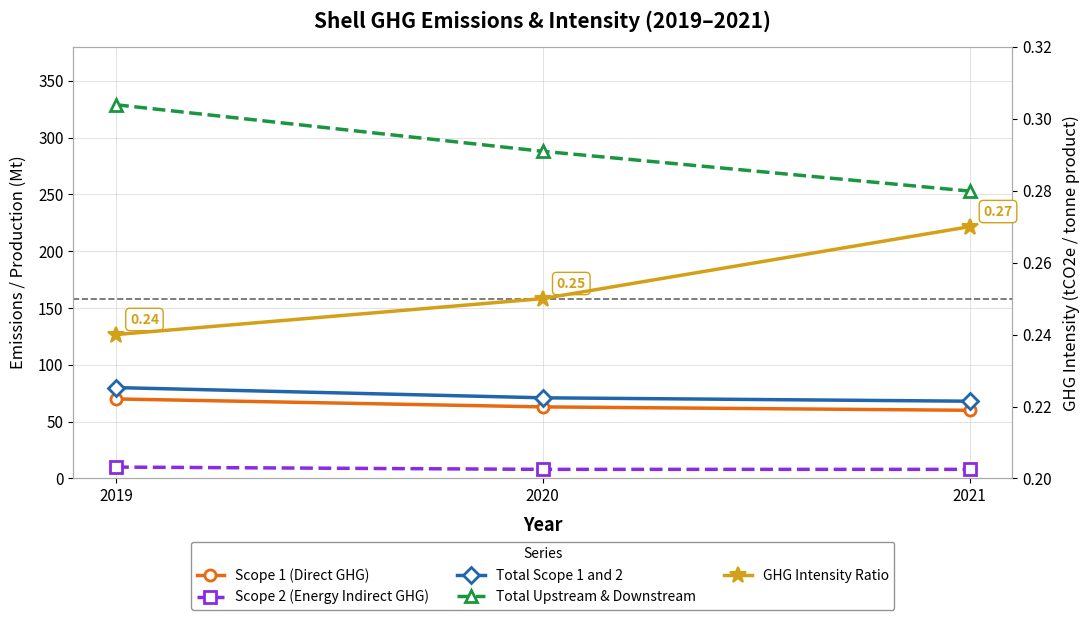

The Scope 2 (Energy Indirect GHG) series shows 8.0 at 2020. True or false?

True